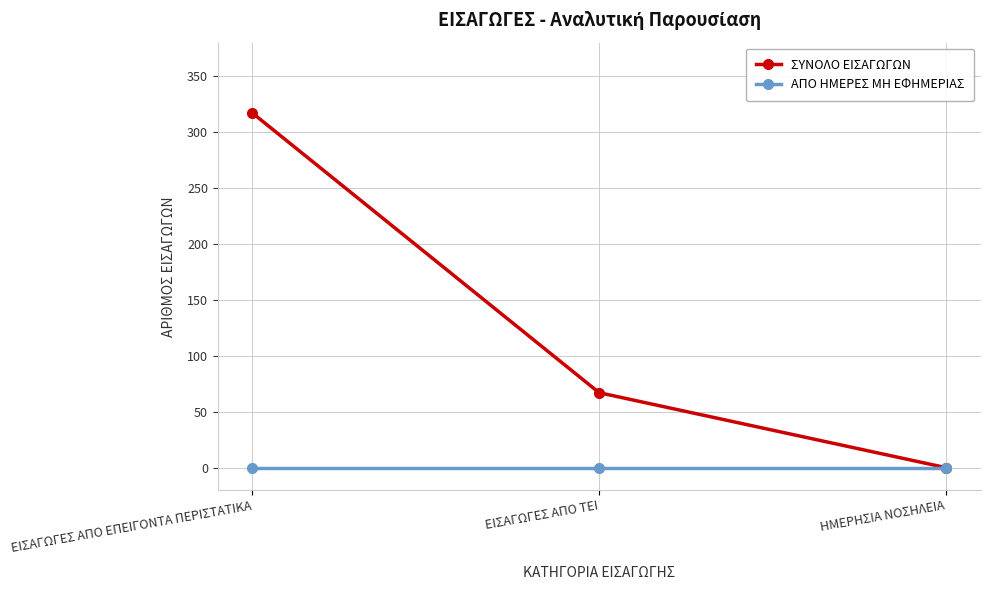

How many distinct data groups are displayed?

2